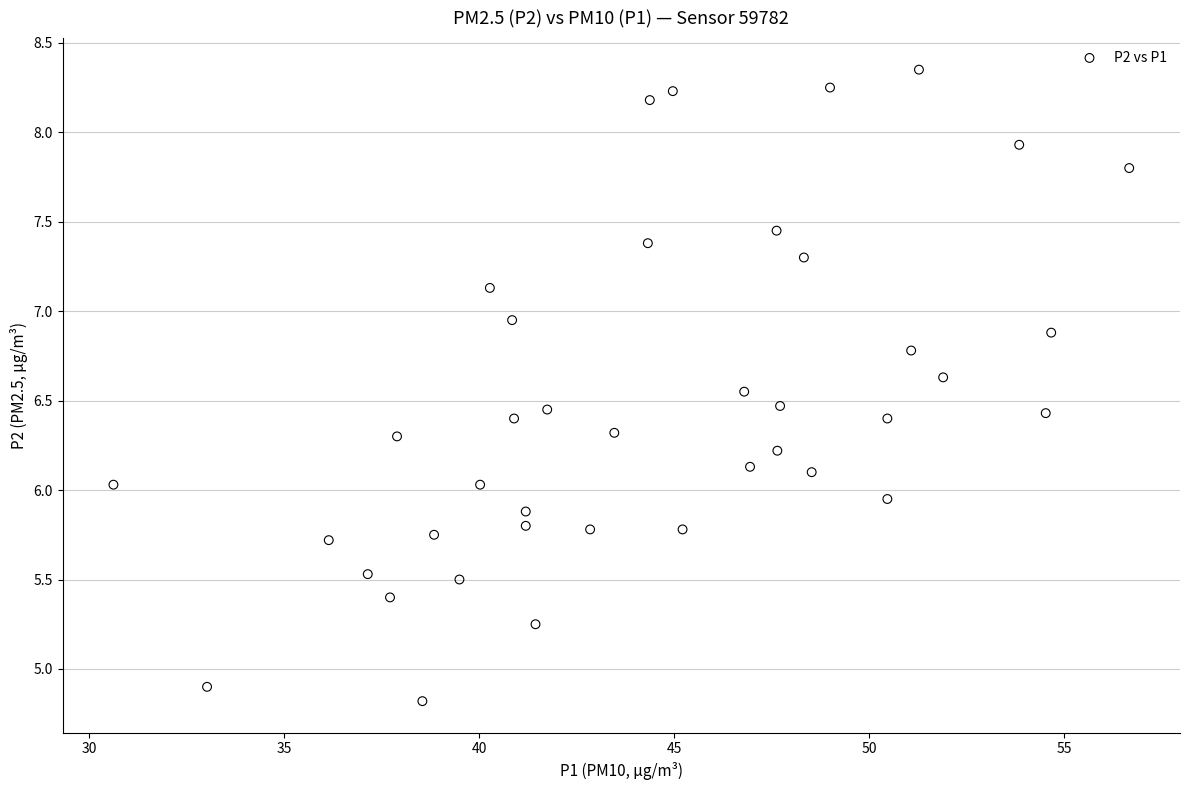

What is the range of Y values (max minus min)?

3.5